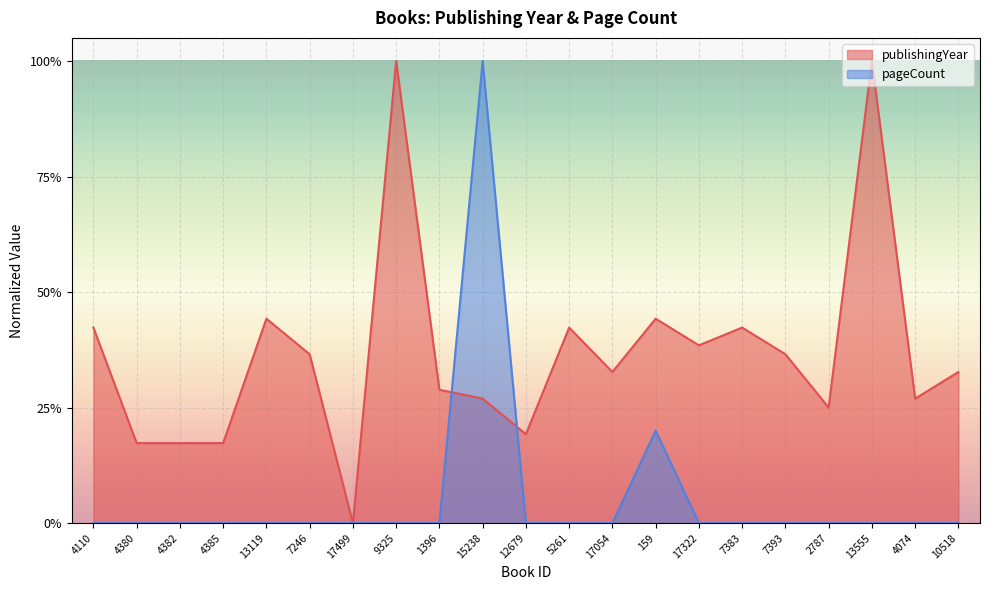

At 2787, list the series in order from largest to smallest.

publishingYear, pageCount